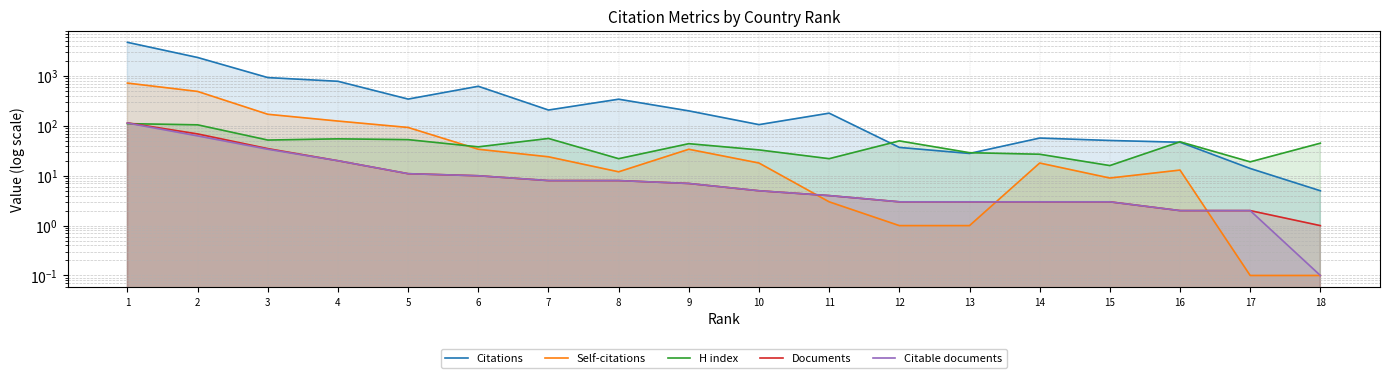

Does the chart have visible grid lines?

Yes